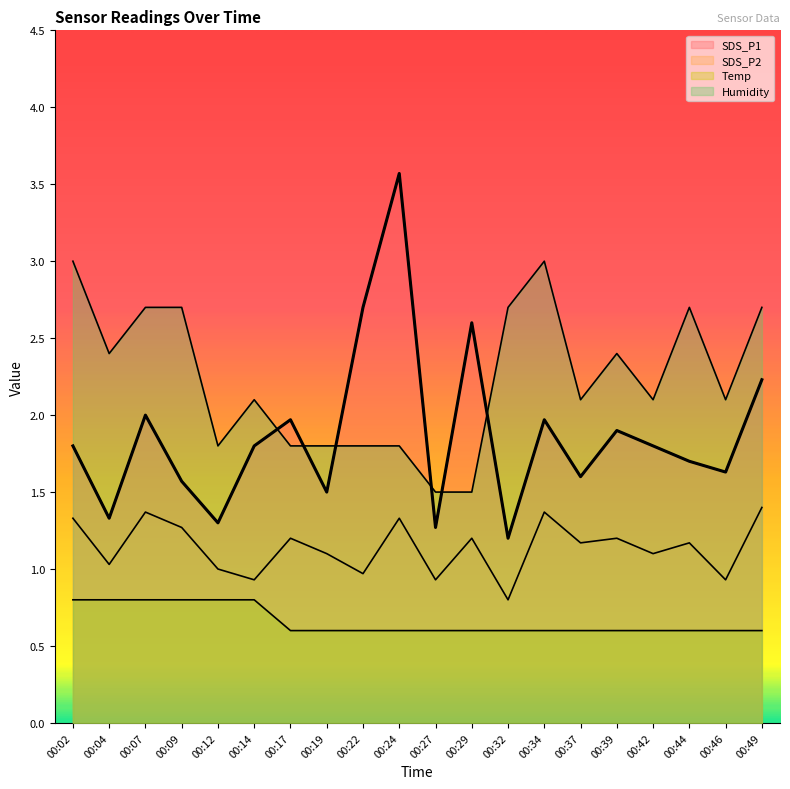

What is the smallest value displayed?

0.6